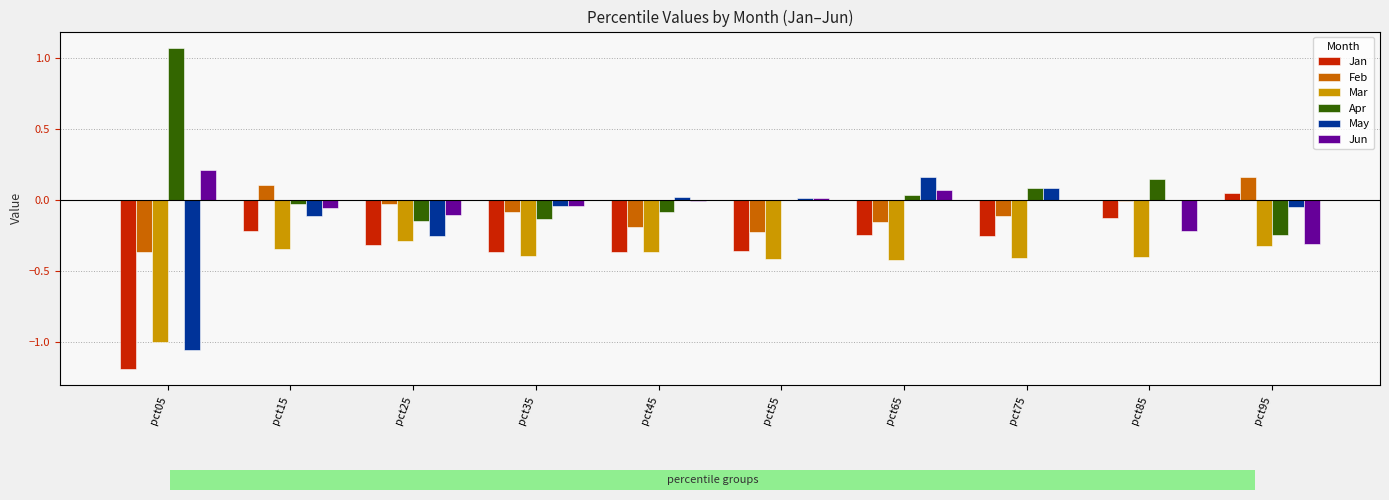

Is it true that Feb equals -0.4 at pct55?

False